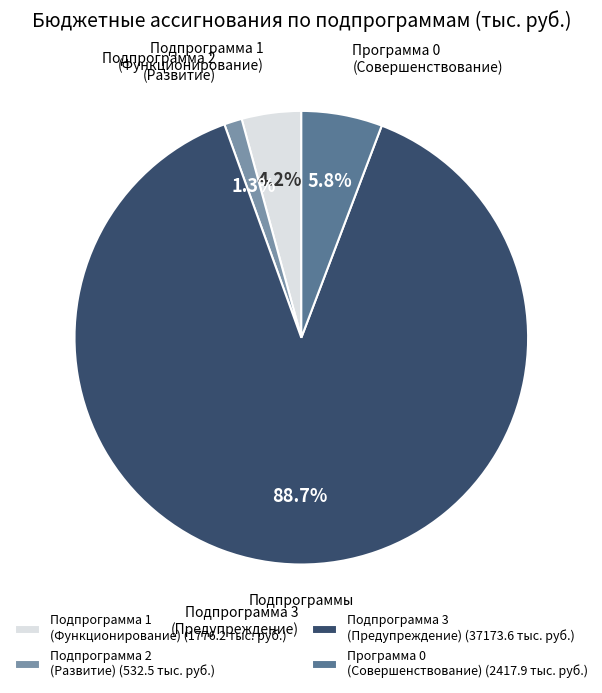

What is the smallest slice in the pie chart?

Подпрограмма 2 (Развитие)